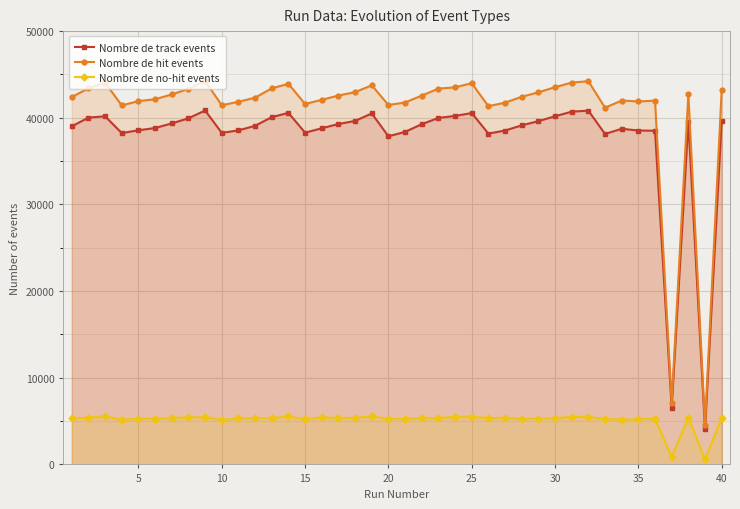

Reading left to right, extract all data points from this chart.

Nombre de track events: 39014	40018	40172	38232	38559	38817	39353	39937	40840	38260	38545	39075	40075	40566	38282	38788	39282	39634	40502	37865	38370	39260	39982	40215	40544	38177	38528	39125	39610	40177	40703	40823	38133	38729	38530	38504	6551	39563	4056	39604
Nombre de hit events: 42404	43389	44046	41422	41922	42140	42689	43341	44235	41442	41849	42320	43397	43920	41591	42072	42566	42958	43746	41474	41762	42556	43362	43514	43987	41339	41743	42424	42934	43530	44055	44222	41163	41990	41885	41974	7129	42726	4603	43157
Nombre de no-hit events: 5306	5394	5553	5145	5281	5292	5340	5434	5456	5126	5311	5338	5313	5578	5186	5421	5350	5373	5548	5253	5264	5342	5353	5489	5513	5346	5365	5264	5292	5305	5491	5476	5239	5174	5220	5284	859	5387	576	5364